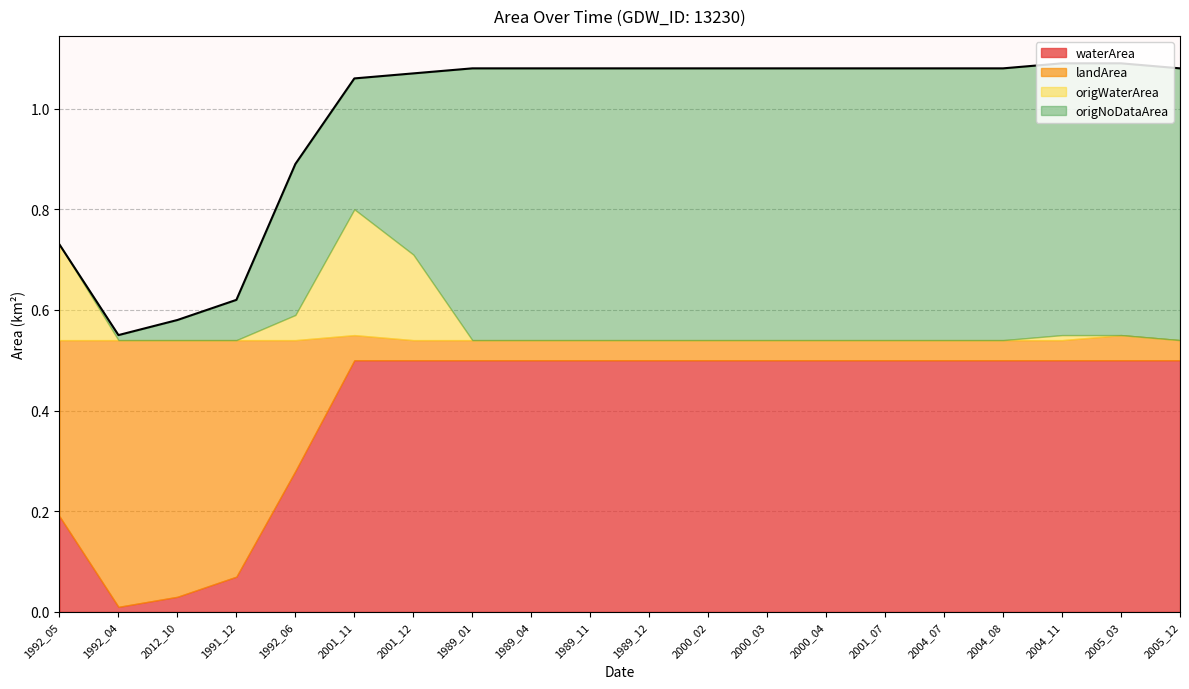

The waterArea series shows 0.3 at 2004_11. True or false?

False